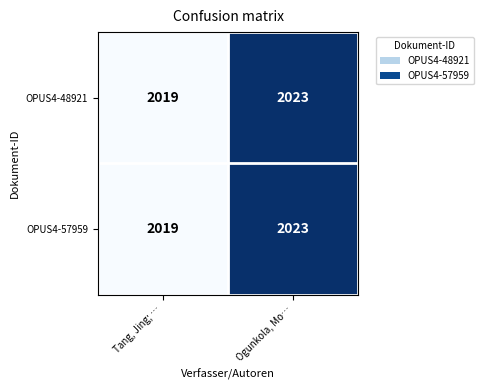

What is the greatest value displayed?

2023